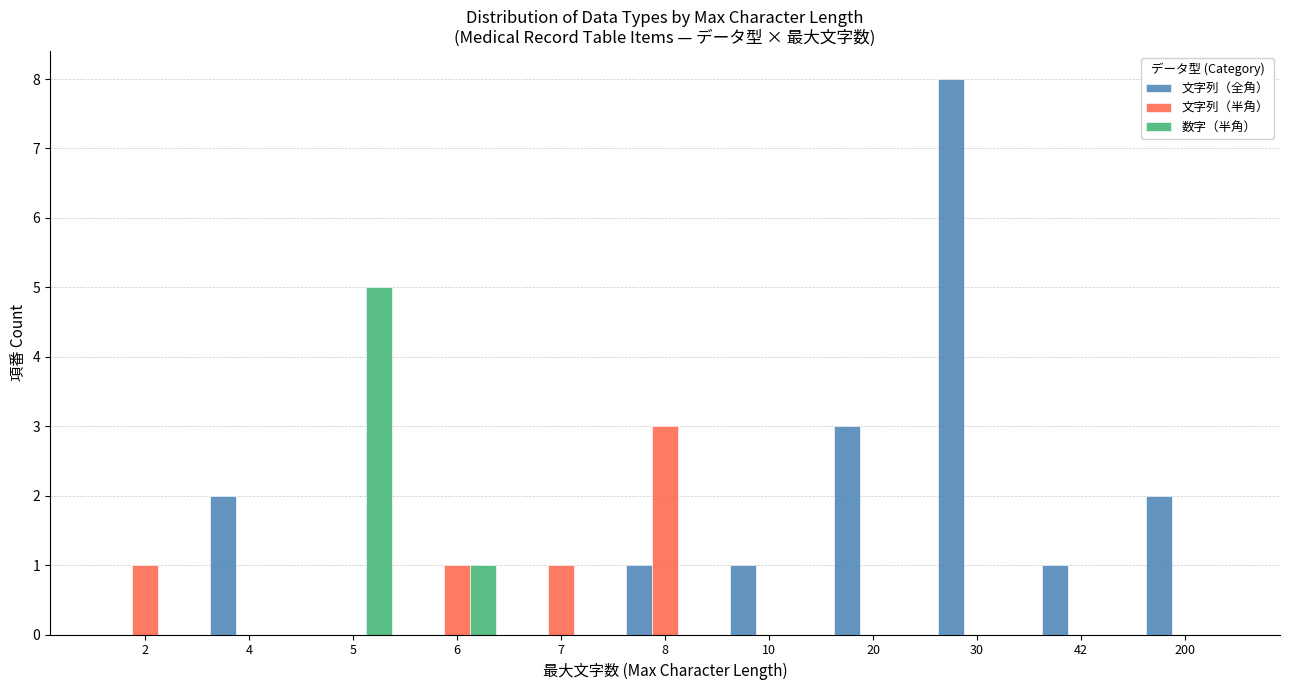

Which series changed the most between 4 and 6?

文字列（全角）